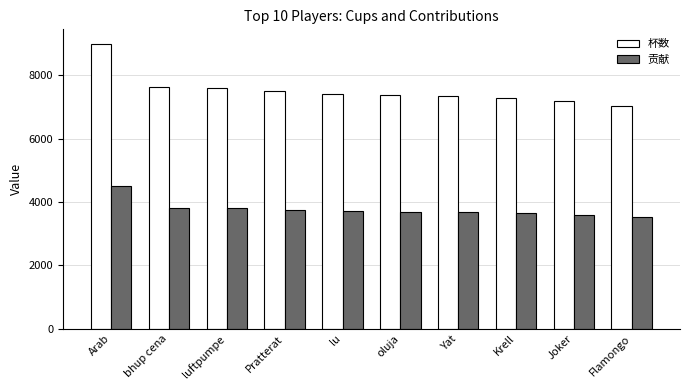

What is the spread (max minus min) of values at Flamongo?

3521